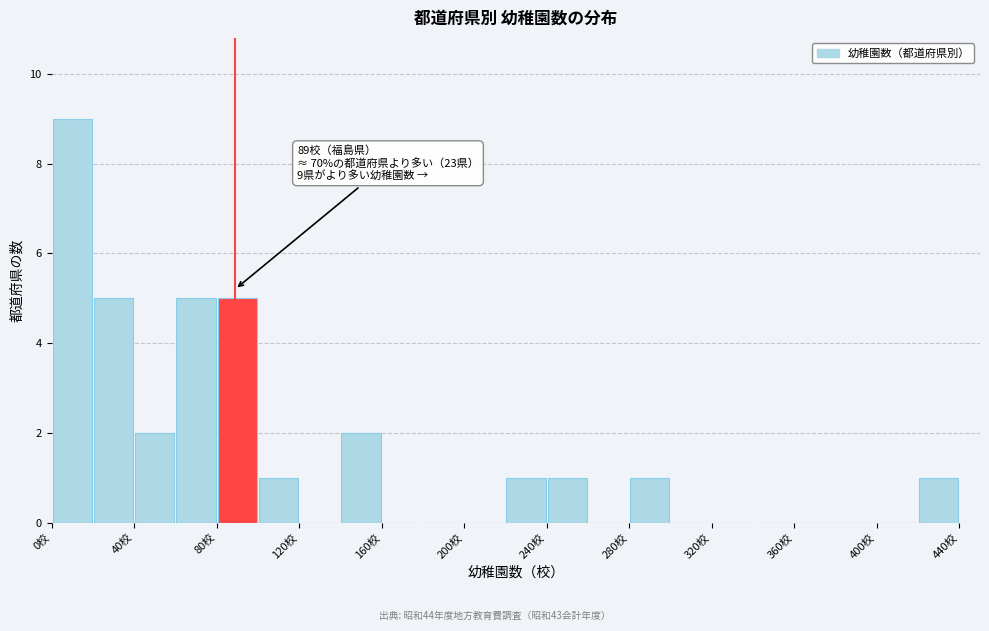

Which range on the x-axis has the tallest bar?

0 to 20